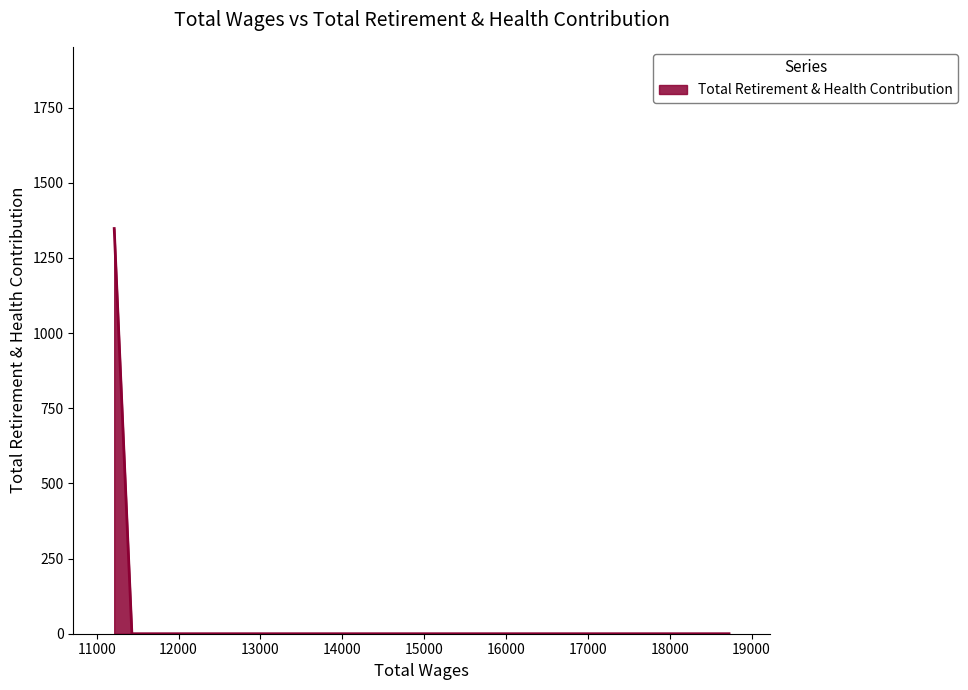

What is the difference between the maximum and second lowest values?

1348